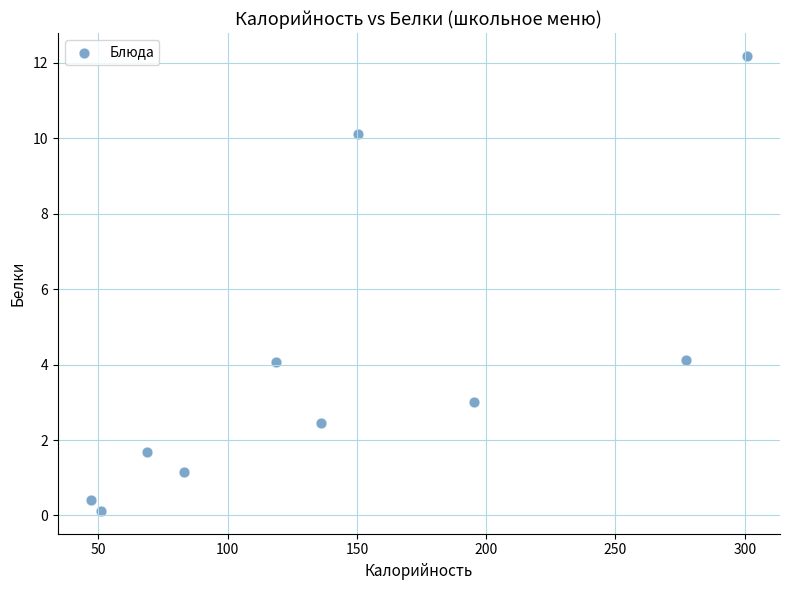

What is the range of X values (max minus min)?

254.0